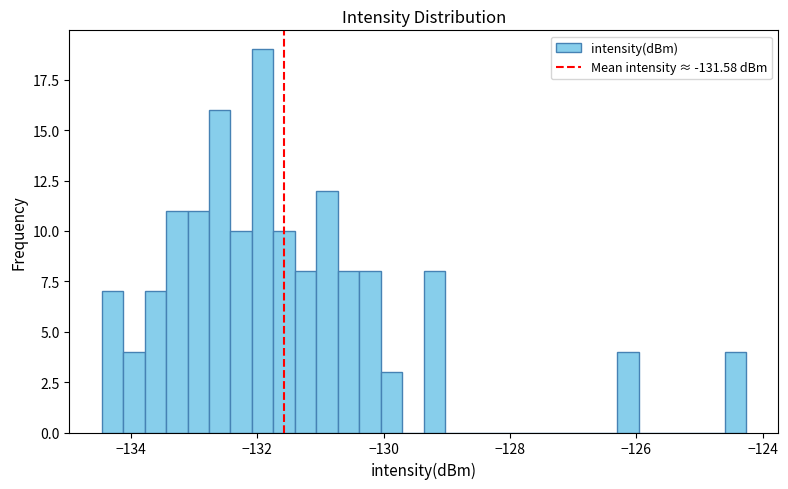

Around what value on the x-axis is the tallest bar? Give the approximate position of its centre, as read against the axis.

-132.0